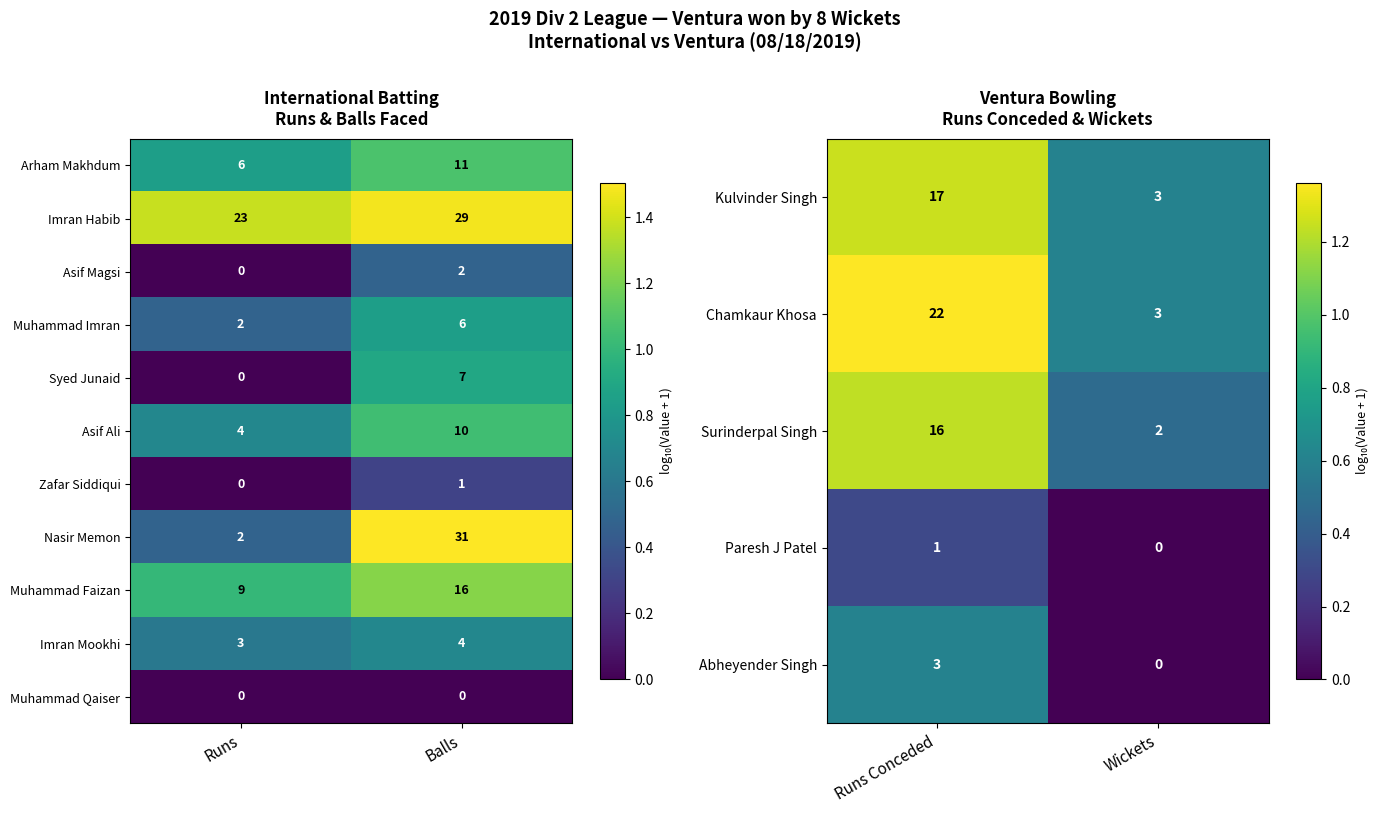

At which label does Paresh J Patel reach its minimum?

Wickets